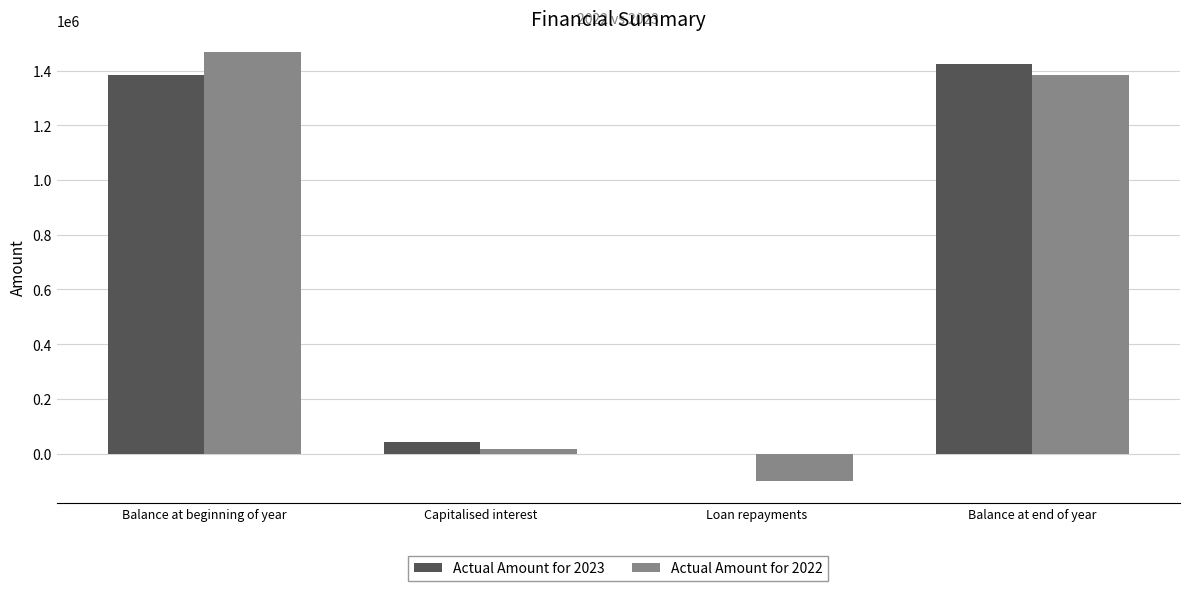

What is the spread (max minus min) of values at Balance at end of year?

41571